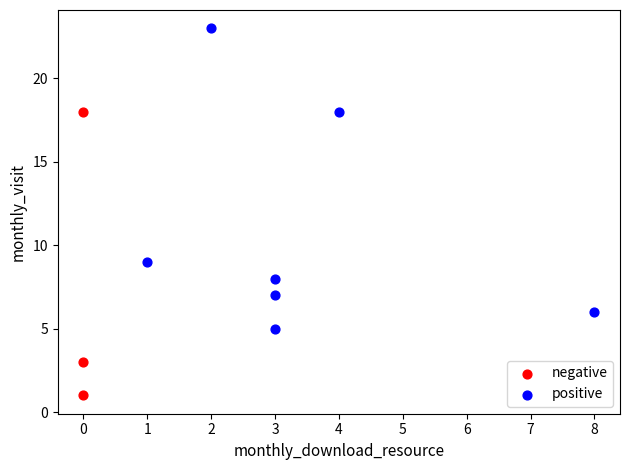

Which series has the largest Y range (max minus min)?

positive